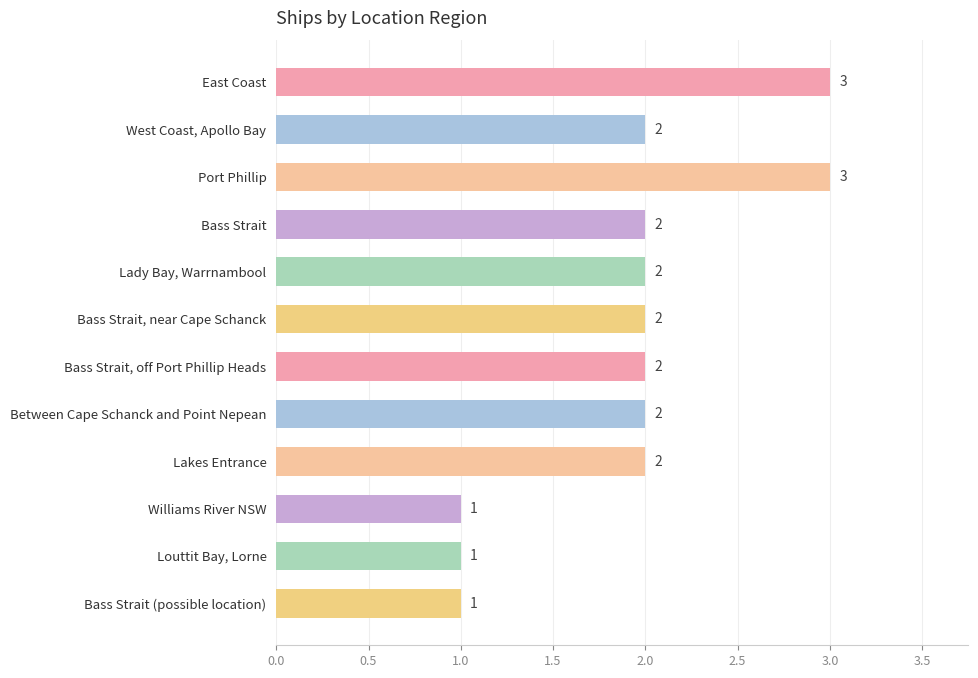

What is the sum of all values?

23